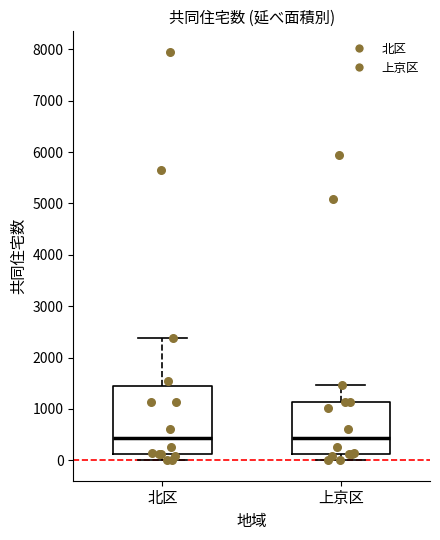

Where is the upper edge of the box for 上京区 on the y-axis? The values are not printed on the chart, so give them approximately, as read against the axis.

1100